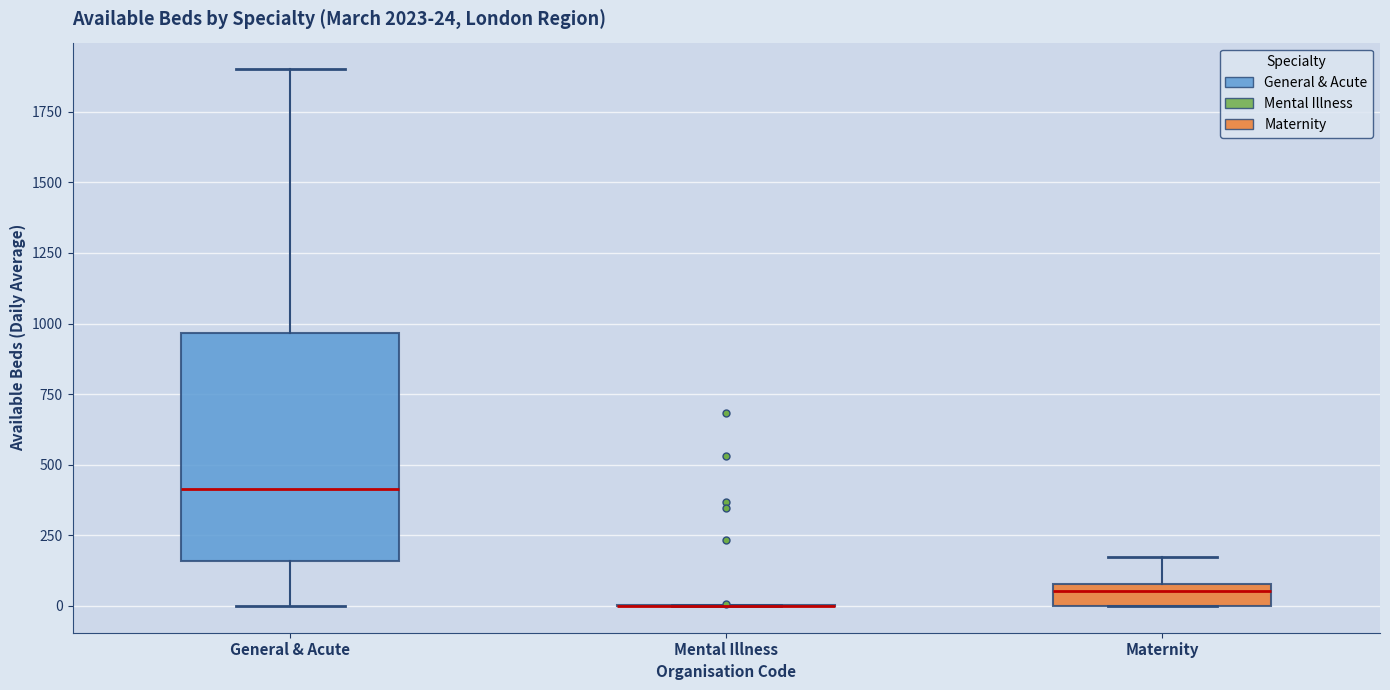

Which box is the tallest, from its lower edge to its upper edge?

General & Acute